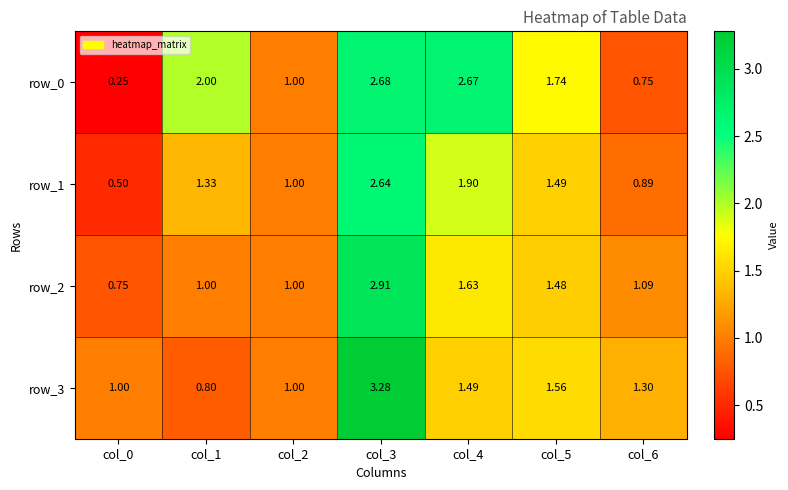

Is the value of row_1 at col_0 greater than the value of row_0 at col_0?

Yes